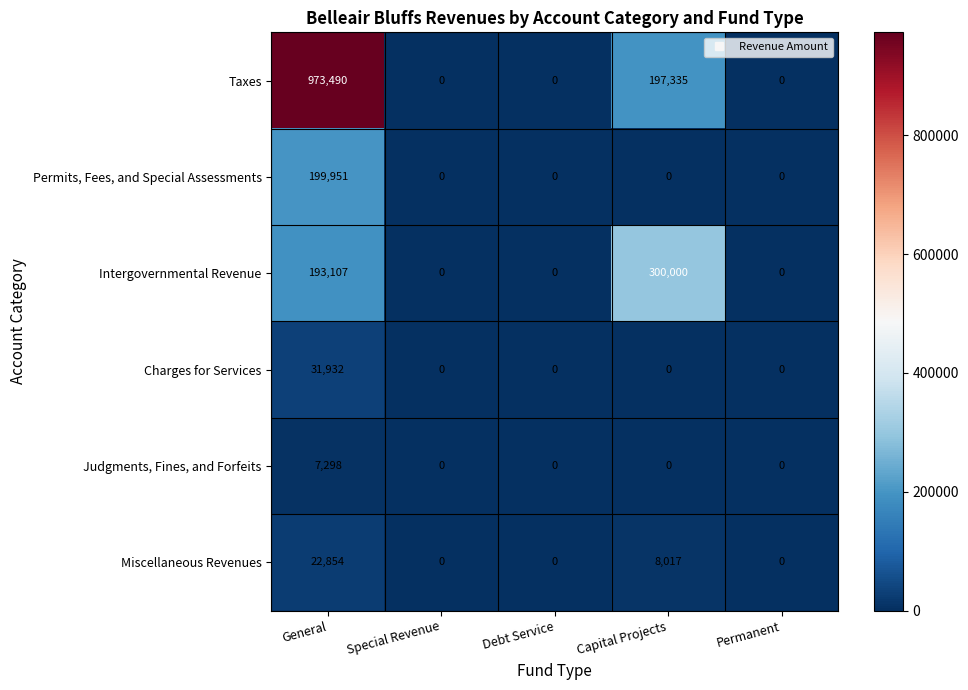

Which category has the highest value in the Taxes series?

General